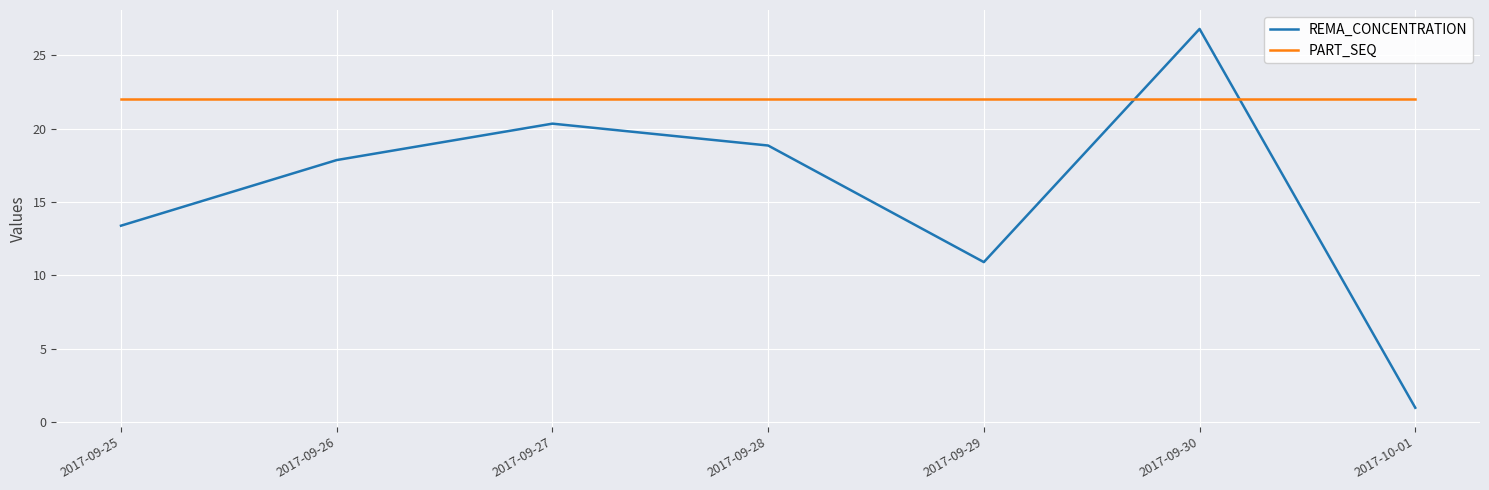

Which series changed the most between 2017-09-30 and 2017-10-01?

REMA_CONCENTRATION